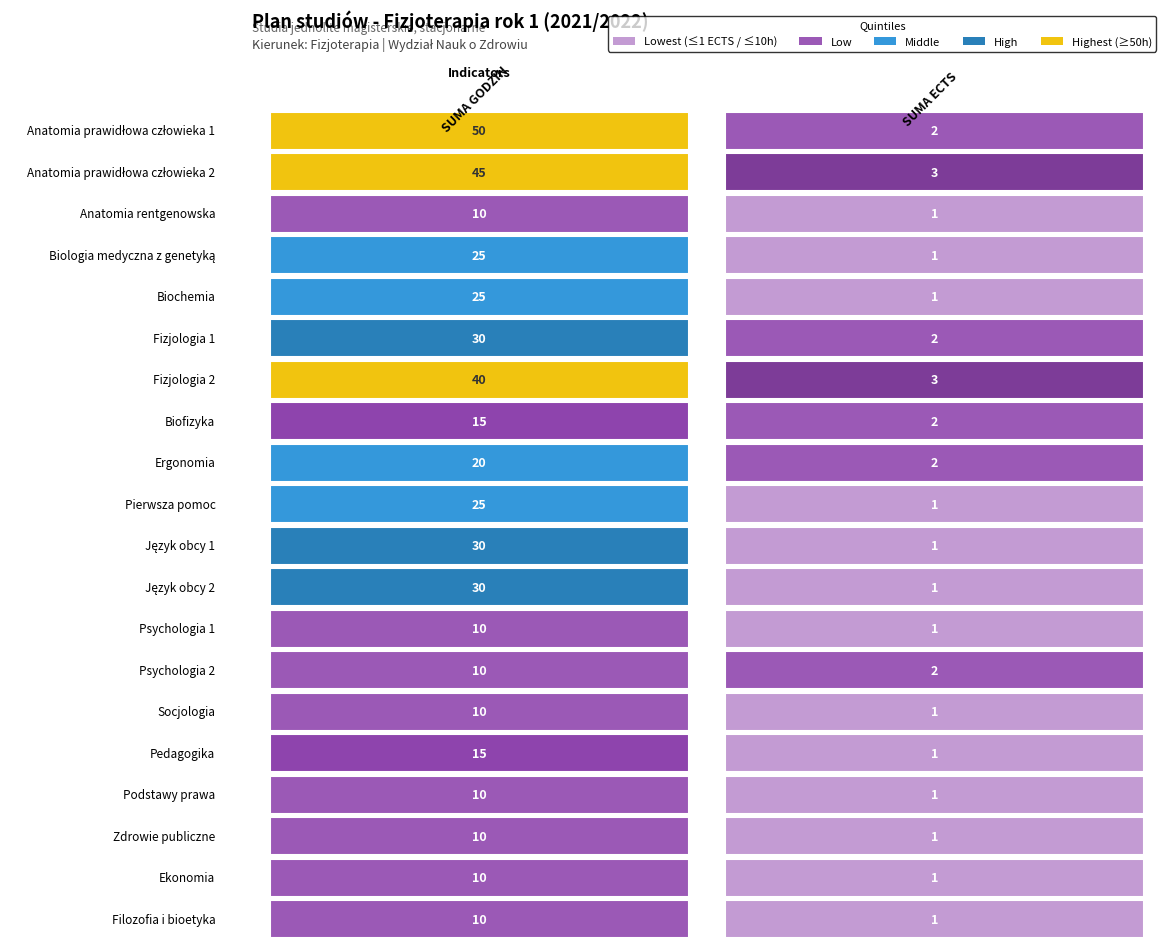

List the series in order of their peak value, lowest first.

Anatomia rentgenowska, Psychologia 1, Psychologia 2, Socjologia, Podstawy prawa, Zdrowie publiczne, Ekonomia, Filozofia i bioetyka, Biofizyka, Pedagogika, Ergonomia, Biologia medyczna z genetyką, Biochemia, Pierwsza pomoc, Fizjologia 1, Język obcy 1, Język obcy 2, Fizjologia 2, Anatomia prawidłowa człowieka 2, Anatomia prawidłowa człowieka 1